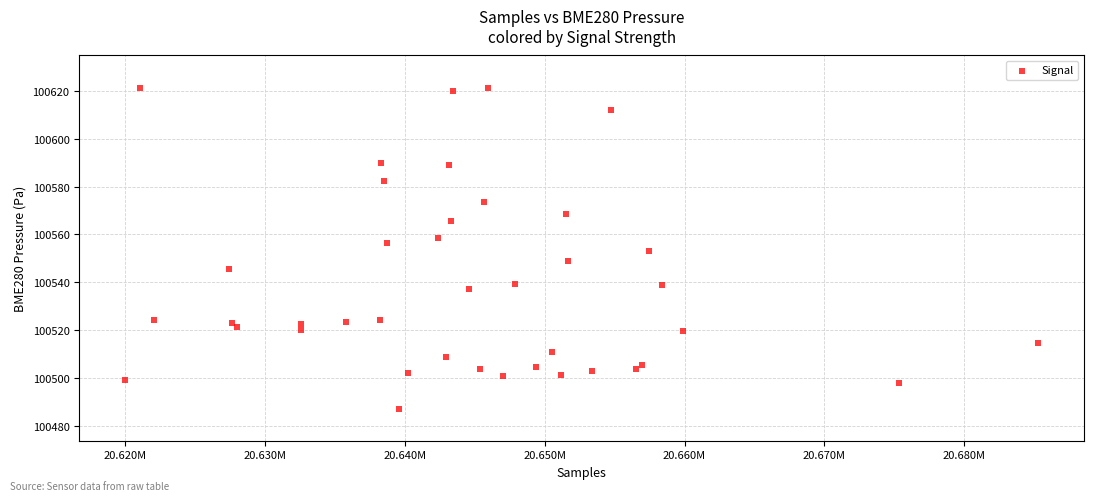

What is the range of X values (max minus min)?

65319.0